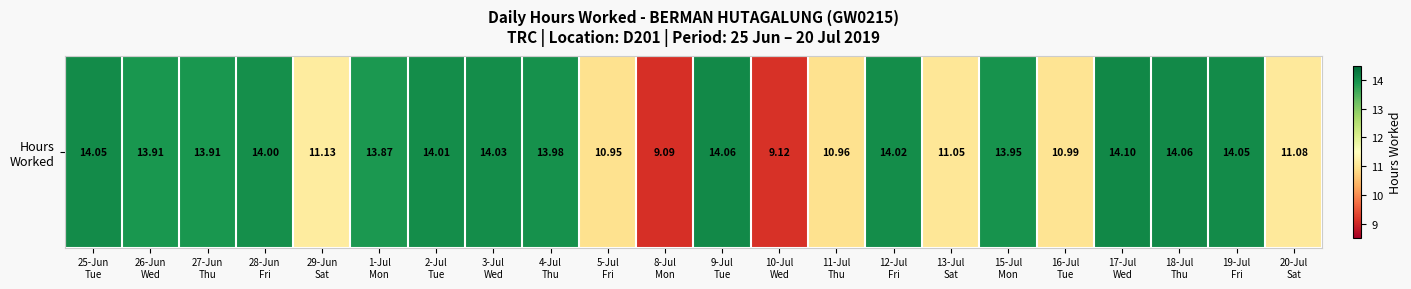

What is the change in value from 2-Jul
Tue to 15-Jul
Mon?

-0.1